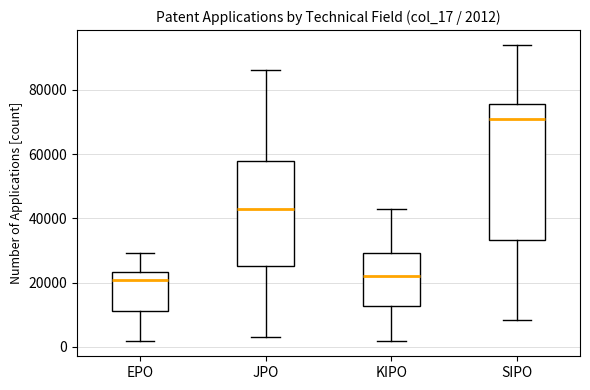

Comparing the boxes themselves (not the whiskers), which one is the tallest?

SIPO